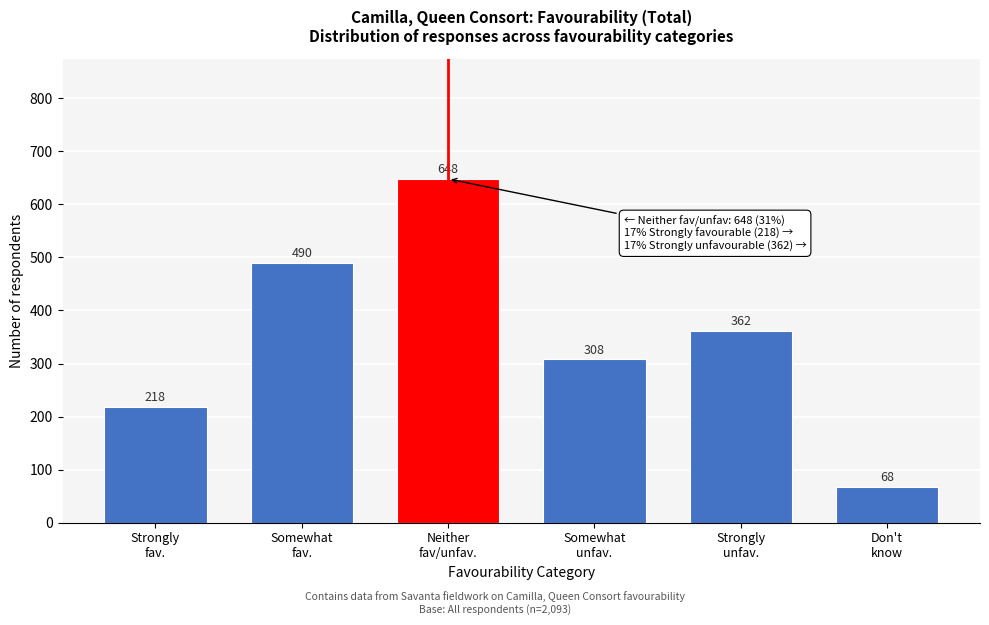

Reading left to right, extract all data points from this chart.

218	490	648	308	362	68